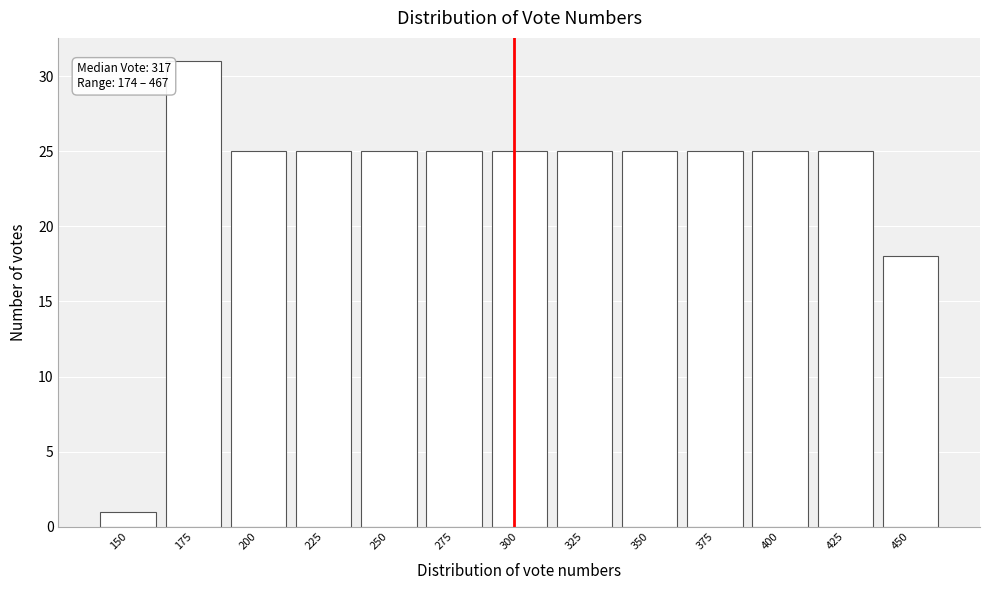

Reading left to right, list all the values displayed in this chart.

1	31	25	25	25	25	25	25	25	25	25	25	18